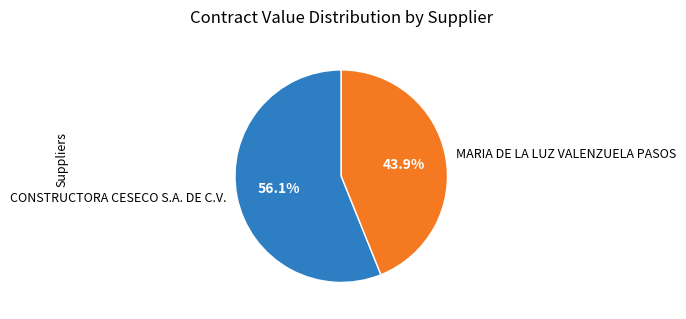

What is the largest slice in the pie chart?

CONSTRUCTORA CESECO S.A. DE C.V.